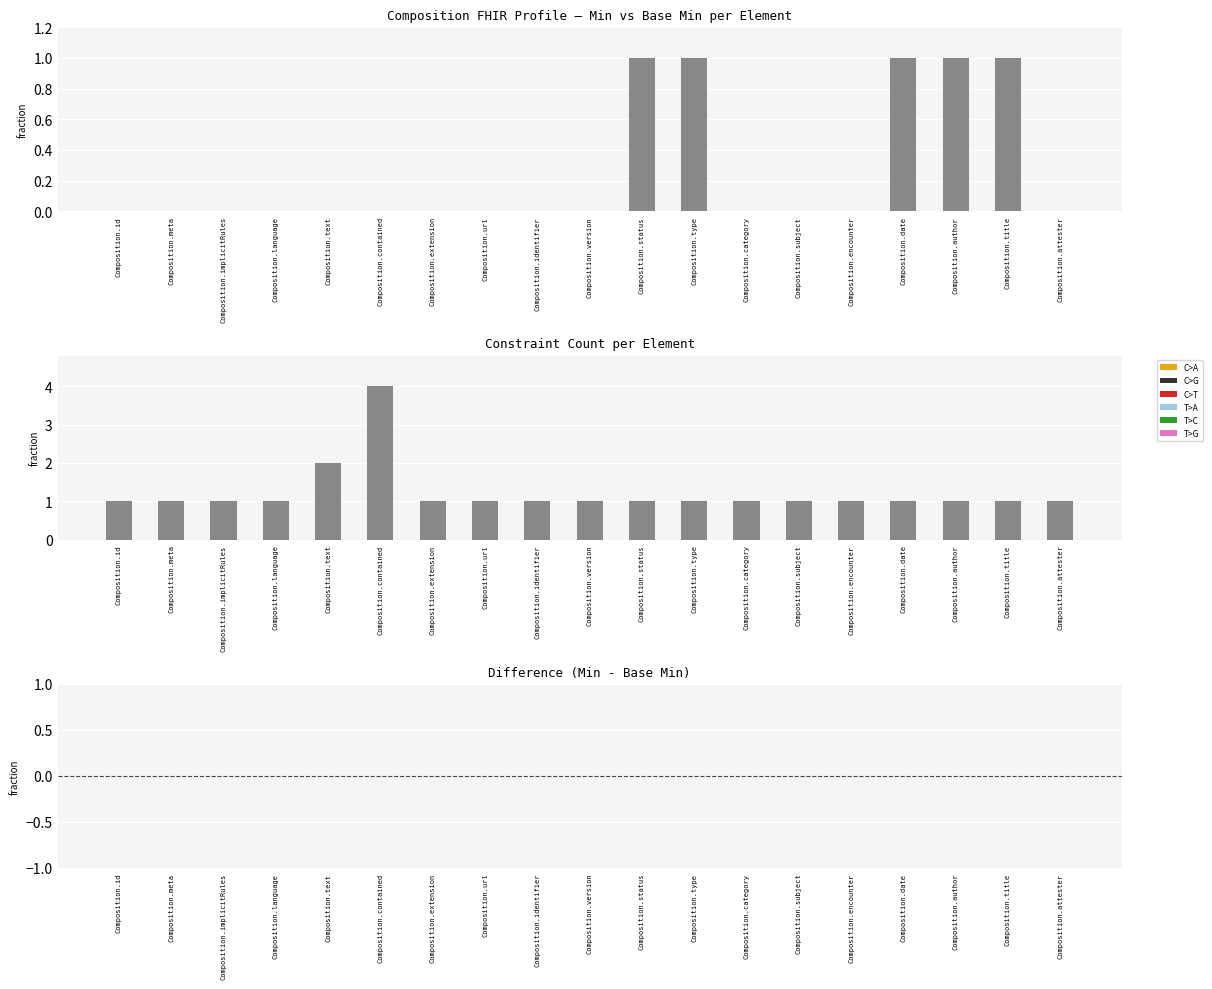

What is the difference between the highest and lowest values at Composition.date?

1